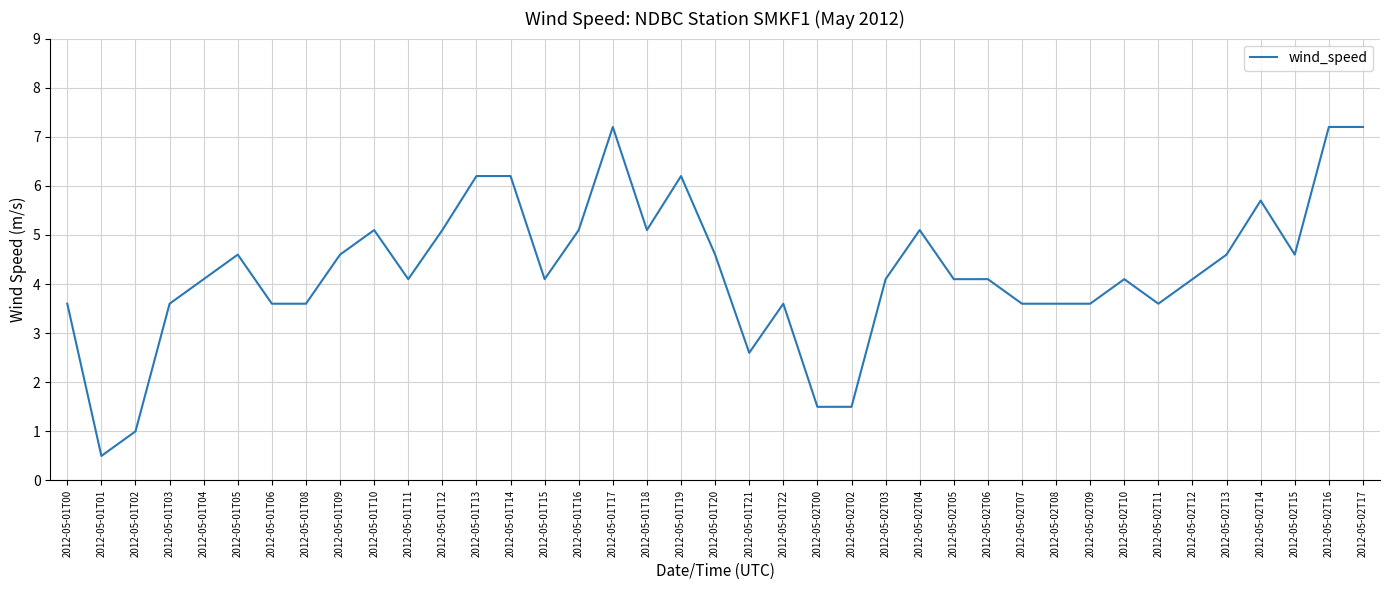

What is the difference between the second highest and minimum values?

6.7